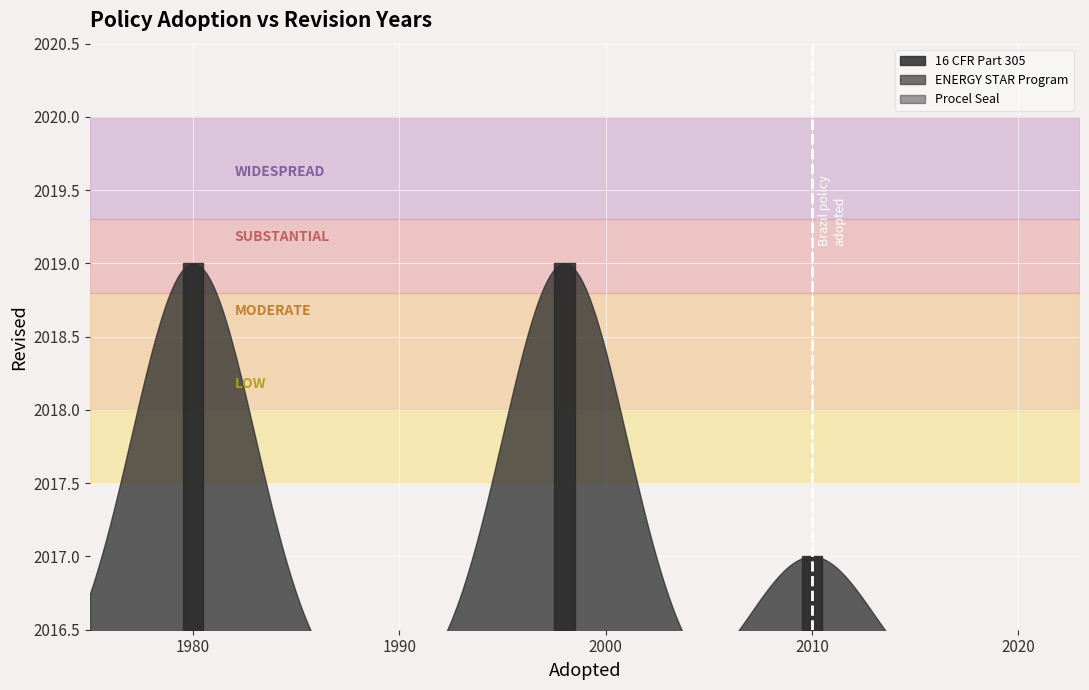

Count the values in the range 2017 to 2019.

3